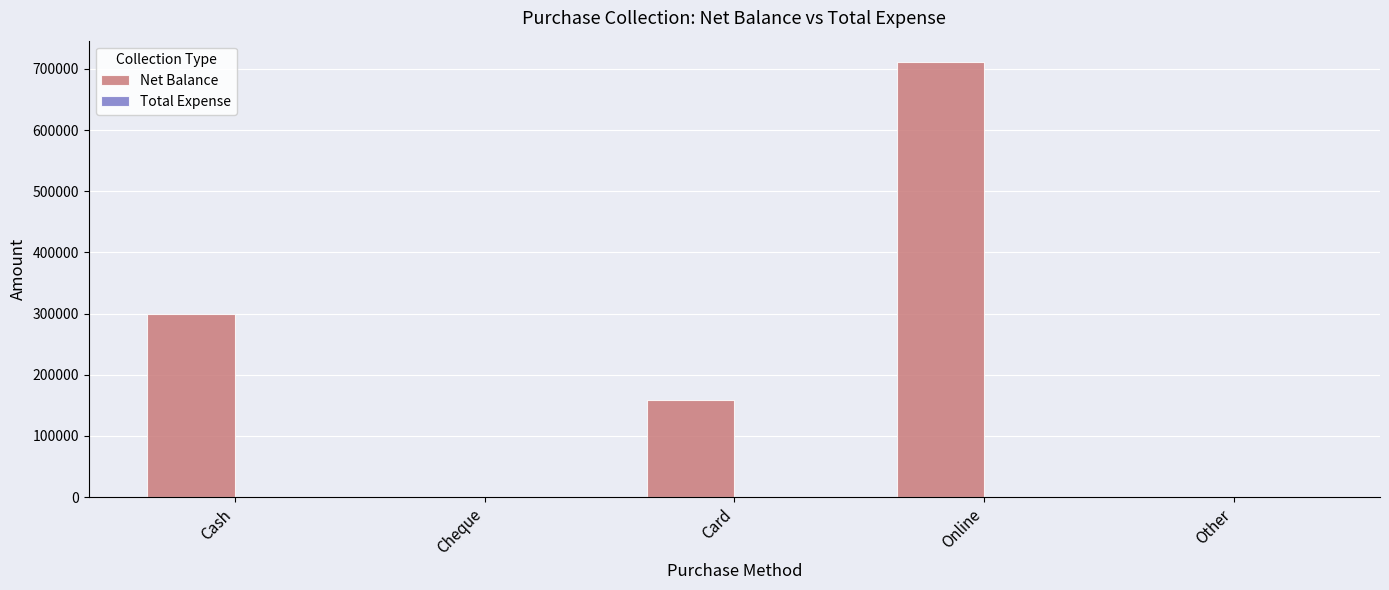

Is it true that the value at Cheque is 279897?

False